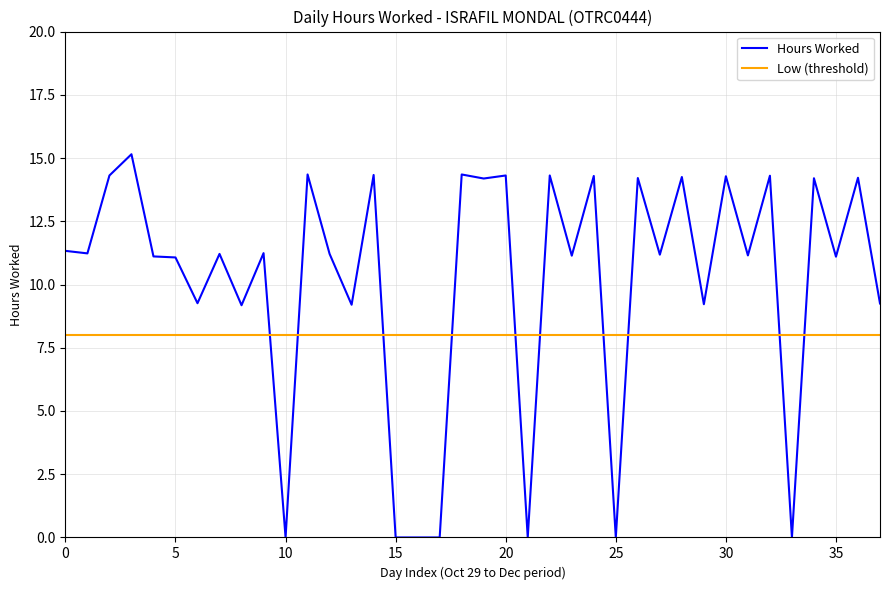

What is the greatest value displayed?

15.2